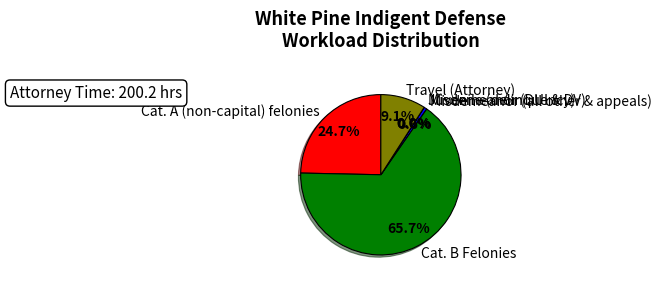

Which has a higher value, Cat. A (non-capital) felonies or Travel (Attorney)?

Cat. A (non-capital) felonies